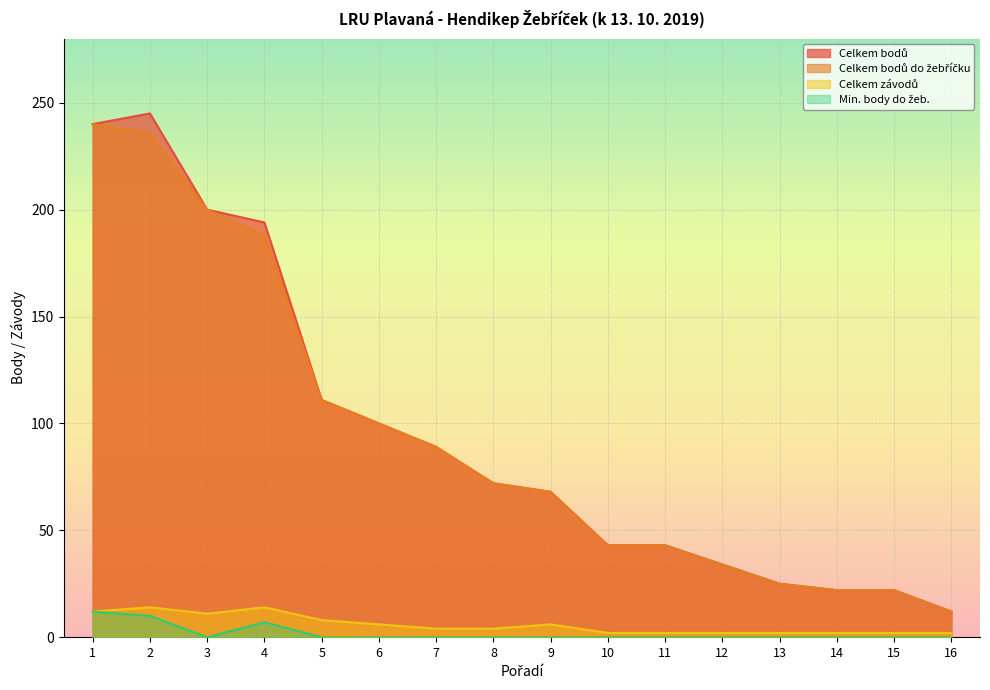

Between 10 and 16, which series saw the biggest shift?

Celkem bodů